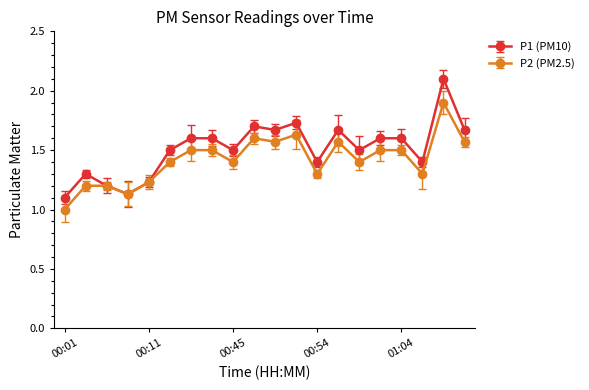

Rank the series by their maximum value, from lowest to highest.

P2 (PM2.5), P1 (PM10)